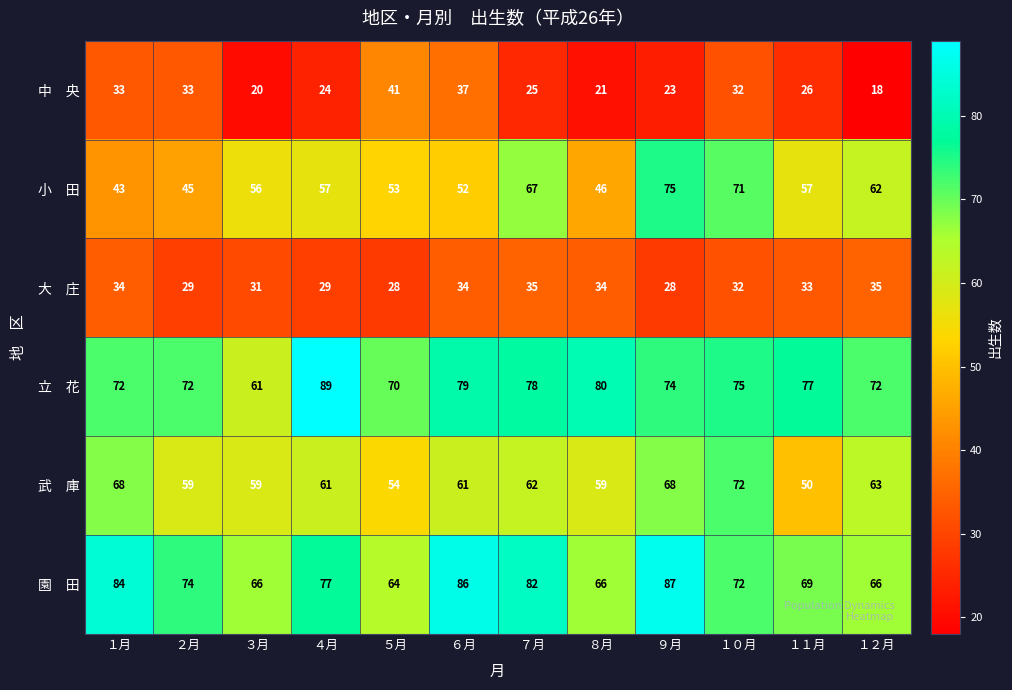

At which category does the chart reach its minimum across all series?

１２月